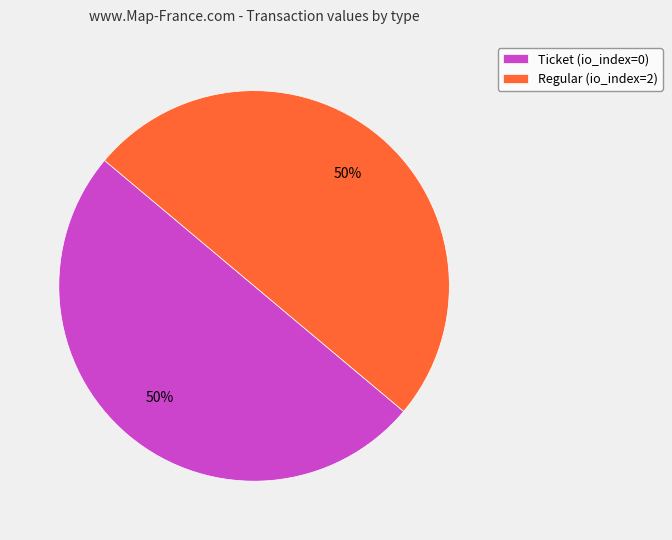

How many segments does this pie chart have?

2